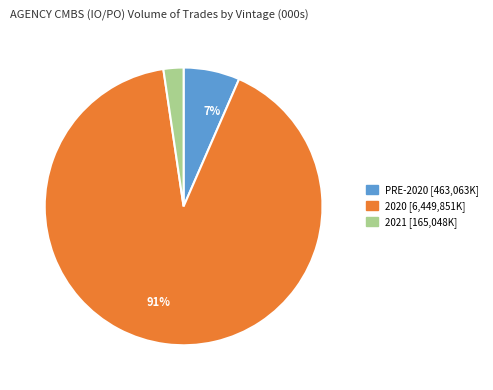

To the nearest percent, what is the average slice percentage?

33%